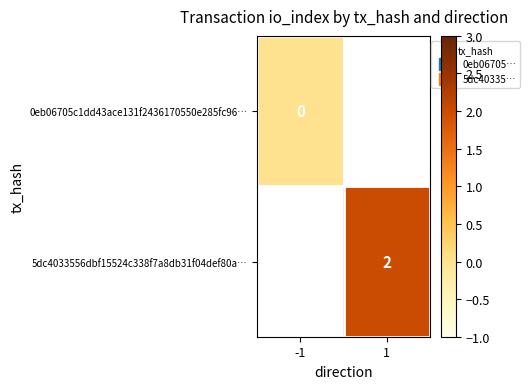

Rank the series at 1 from lowest to highest value.

0eb06705c1dd43ace131f2436170550e285fc96…, 5dc4033556dbf15524c338f7a8db31f04def80a…